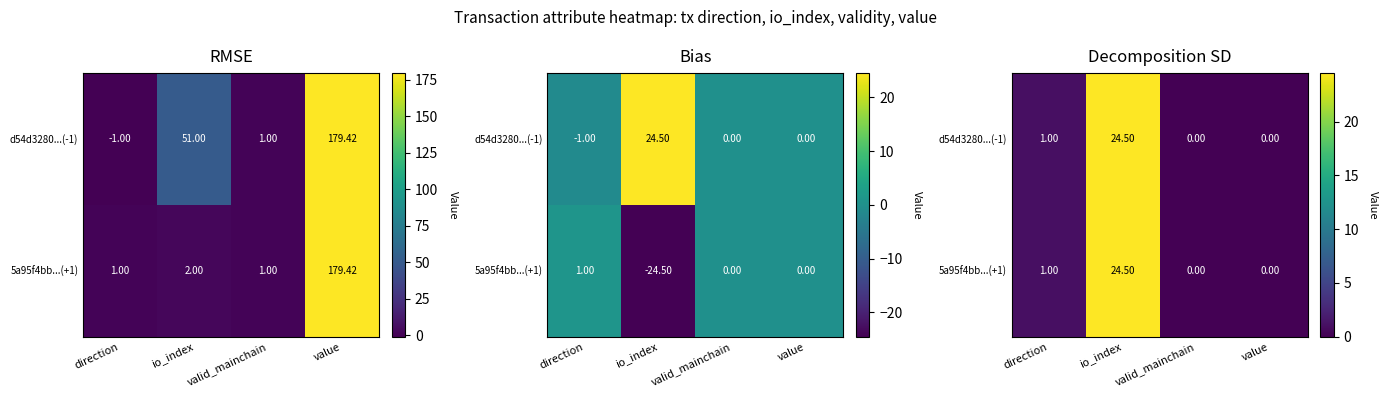

Is it true that 5a95f4bb...(+1) equals 14.6 at value?

False